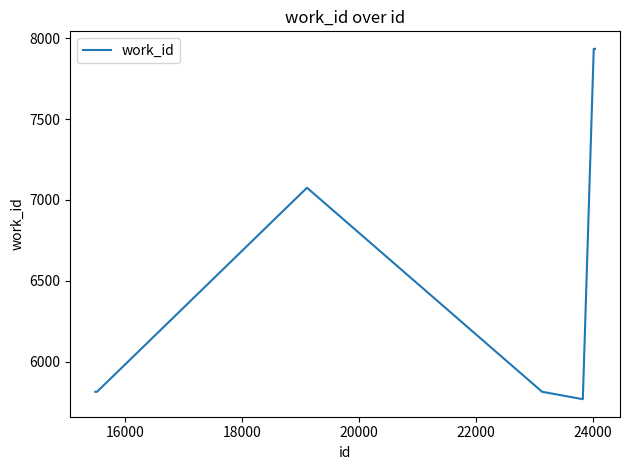

What is the smallest value displayed?

5767